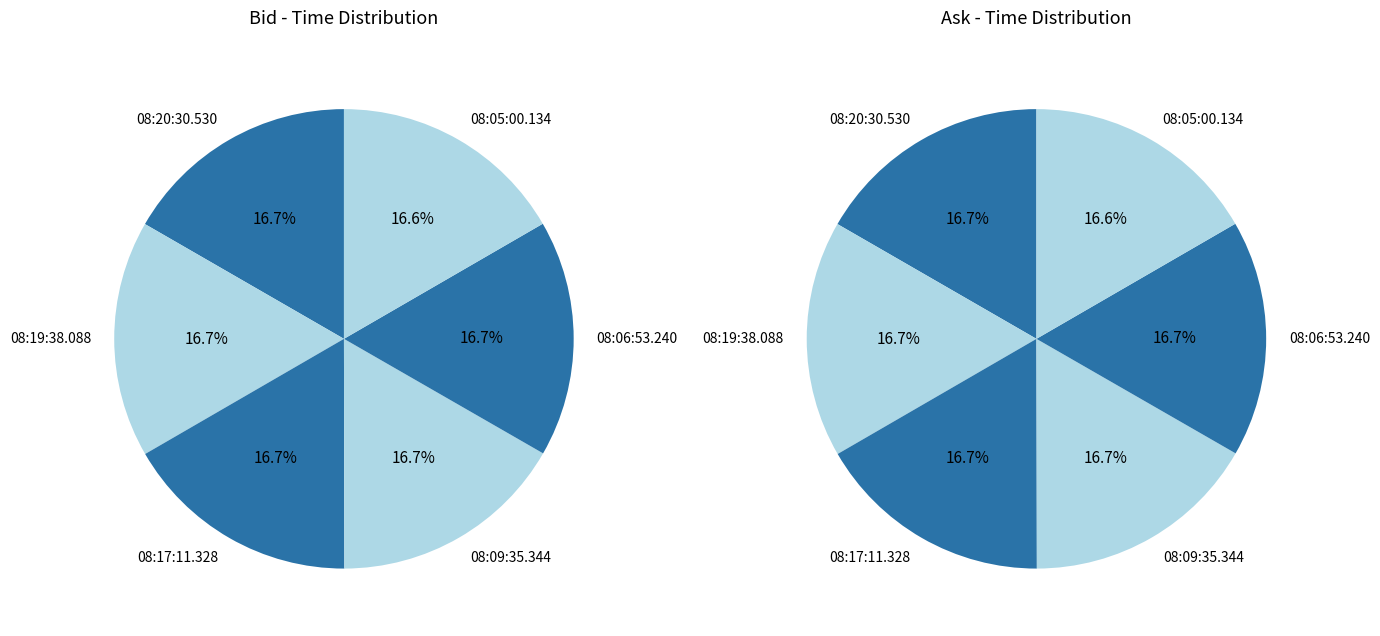

At 08:20:30.530, list the series in order from largest to smallest.

Ask, Bid